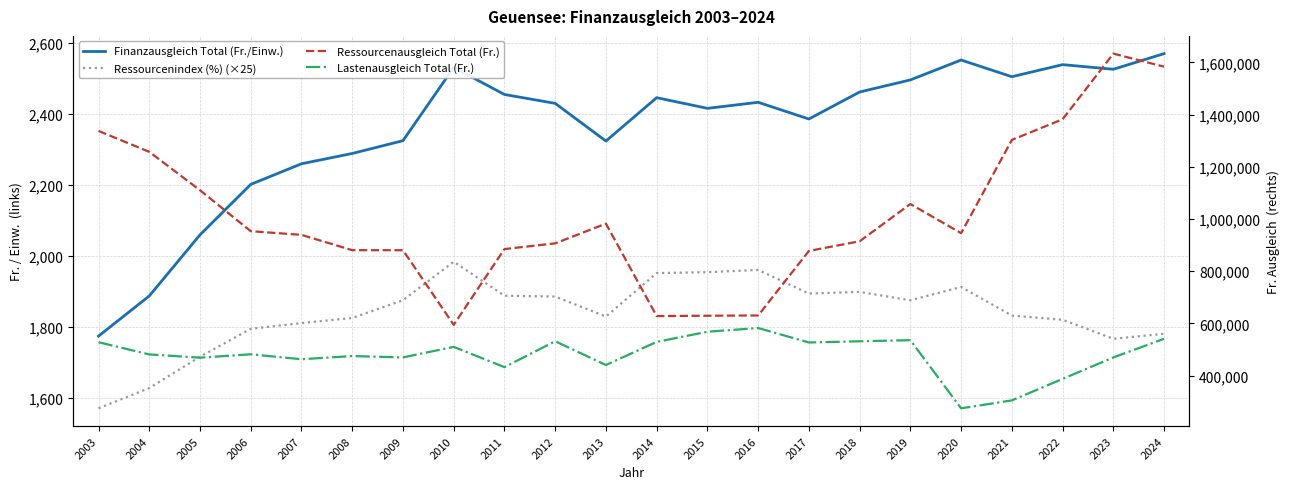

What value does the Lastenausgleich Total (Fr.) series have at 2023?

469604.0